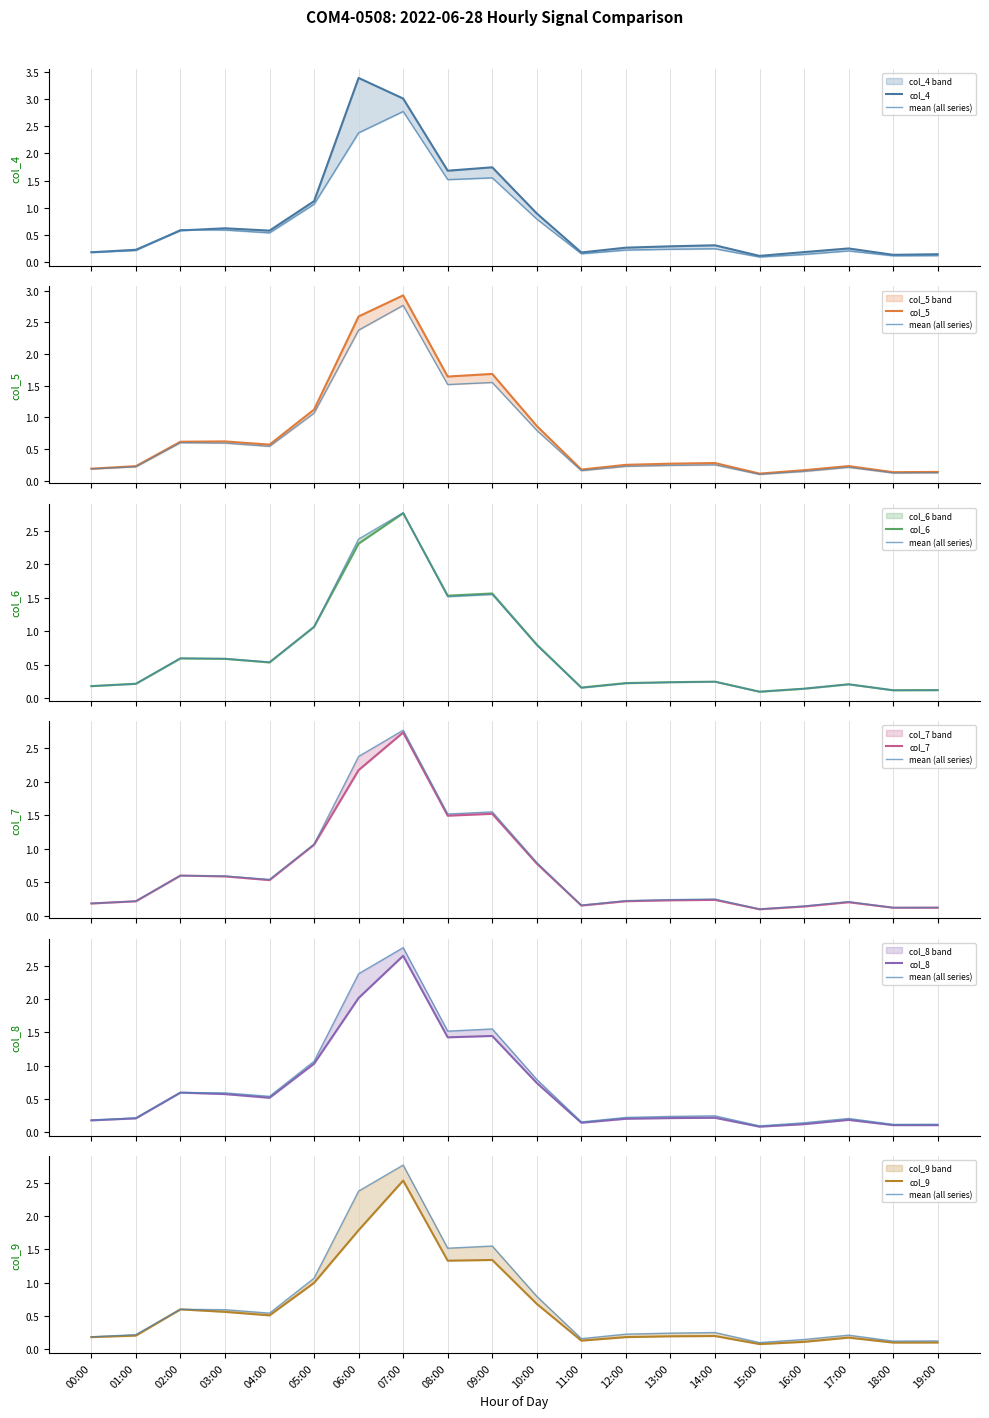

Which series has the largest total across all categories?

col_4